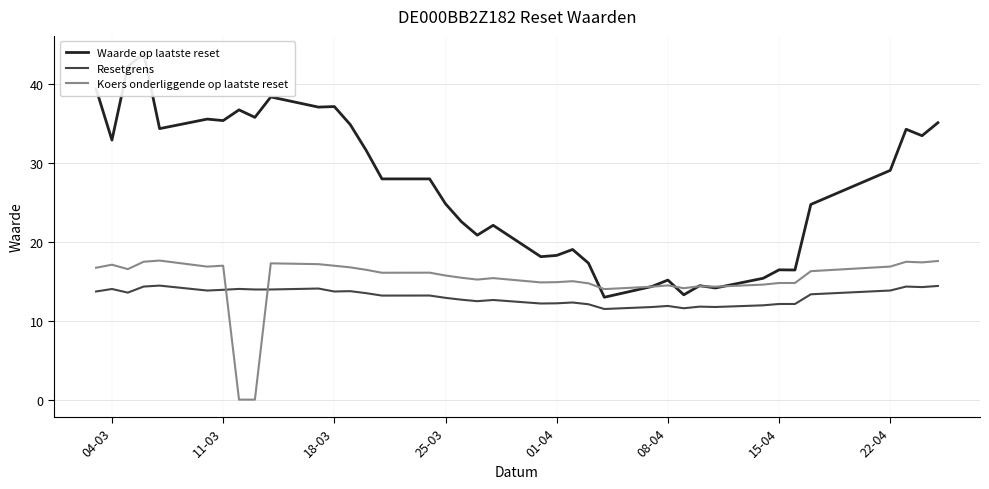

The value of Resetgrens at 01-04 is 12.2. True or false?

True